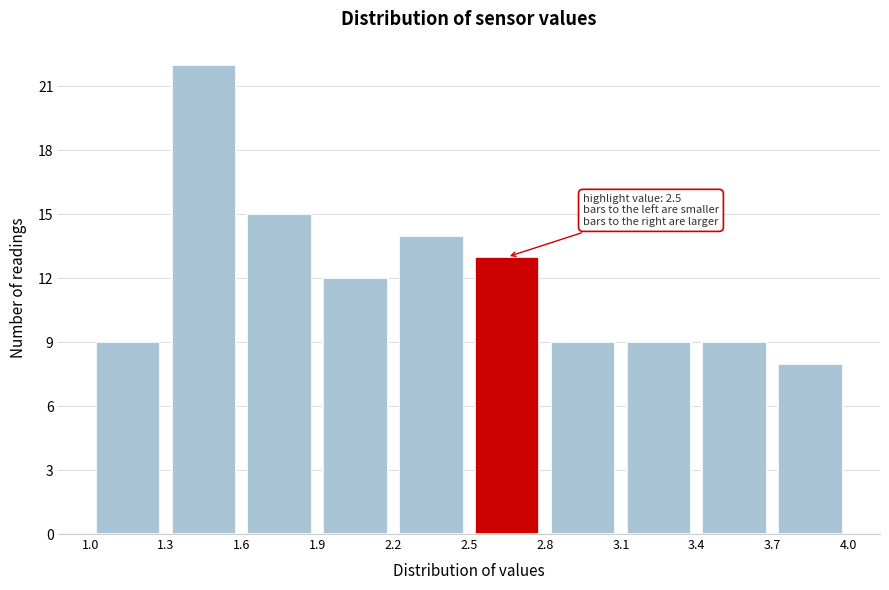

Over which range of the x-axis is the bar tallest?

1.3 to 1.6